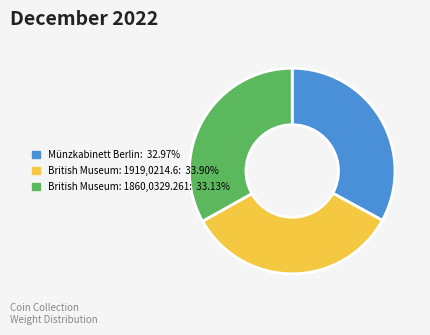

Does any single category account for the majority?

No